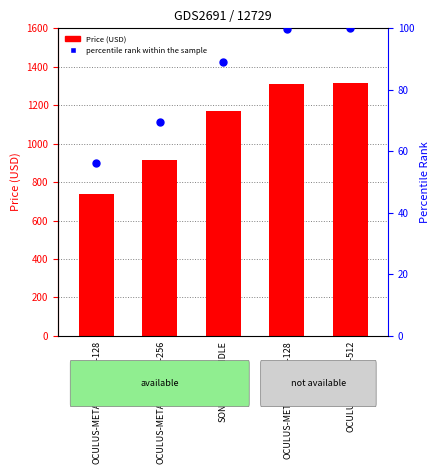

What is the total value across all series at OCULUS-META-QUEST3S-128?

794.3